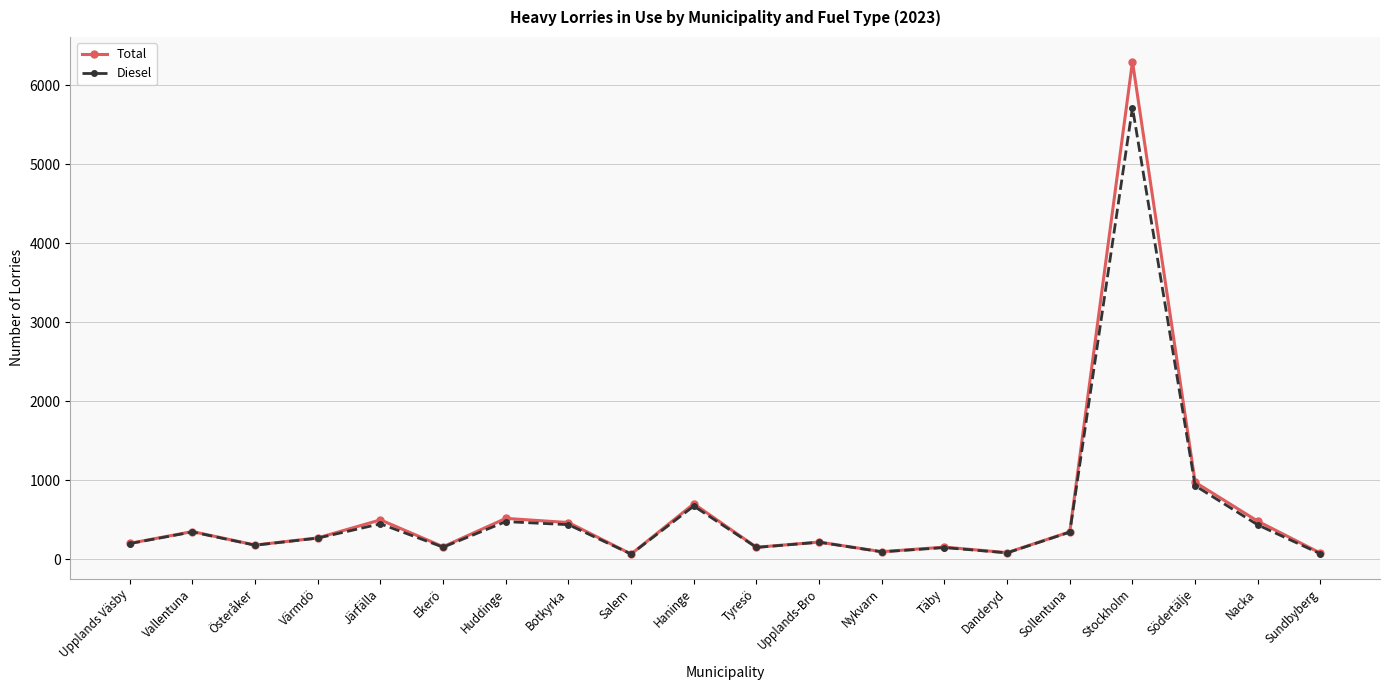

Which series changed the most between Täby and Södertälje?

Total